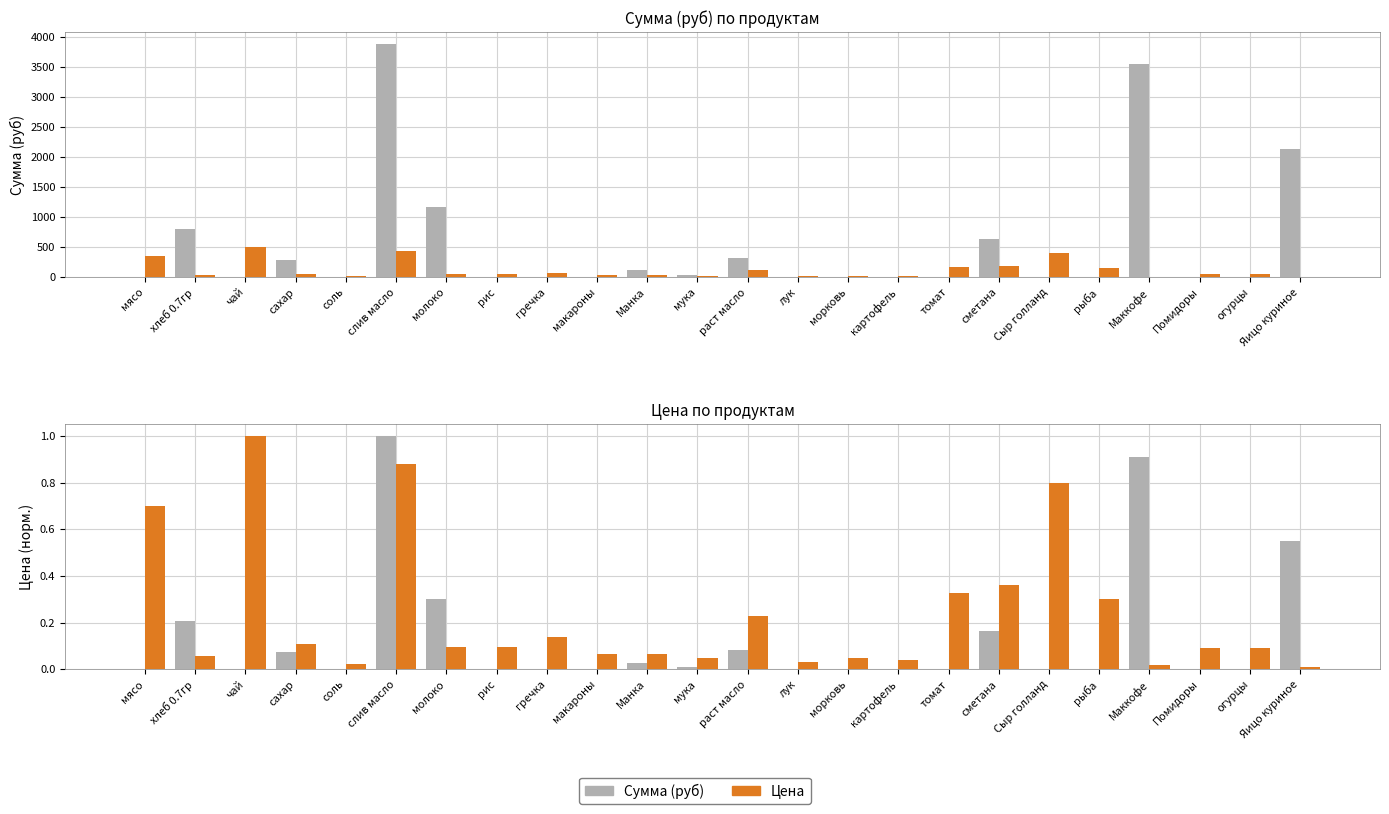

What is the maximum value for Сумма (руб)?

1.0